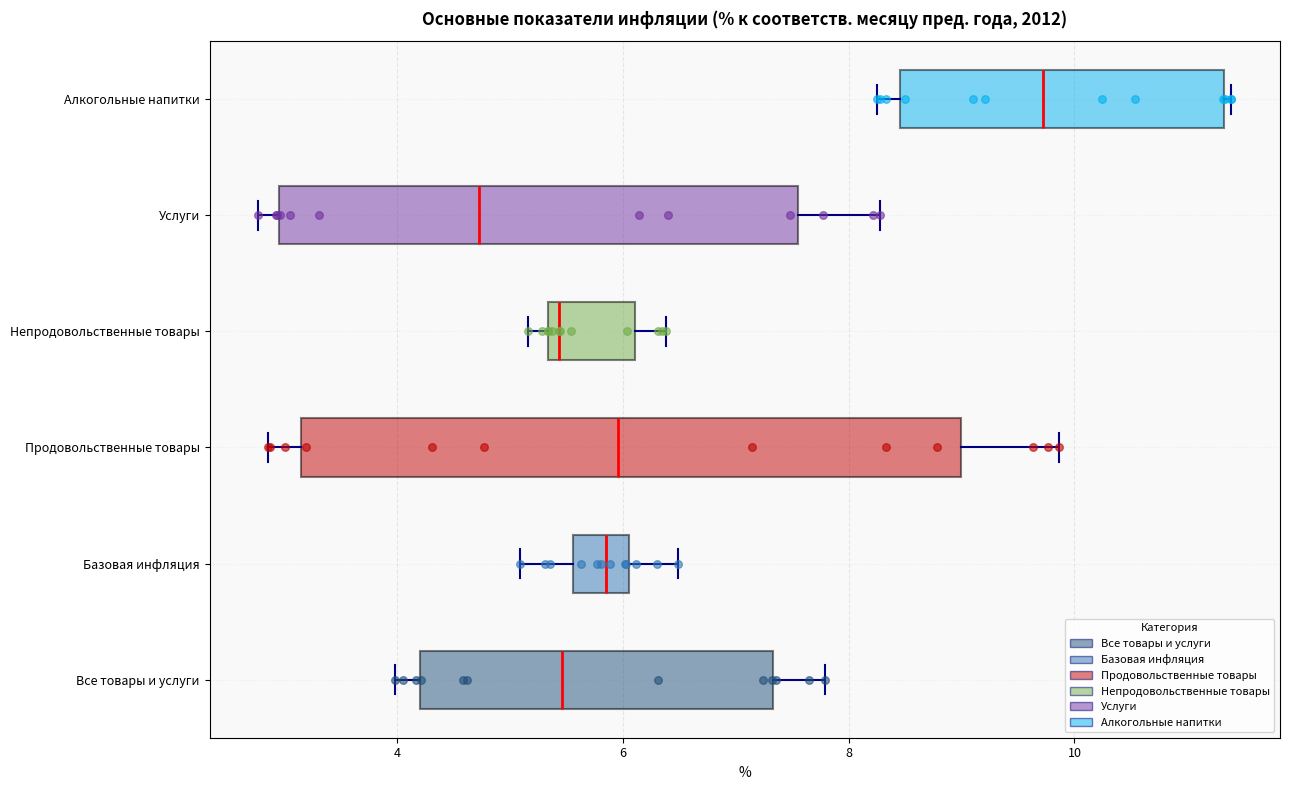

Where is the left edge of the box for Услуги on the x-axis? The values are not printed on the chart, so give them approximately, as read against the axis.

3.0